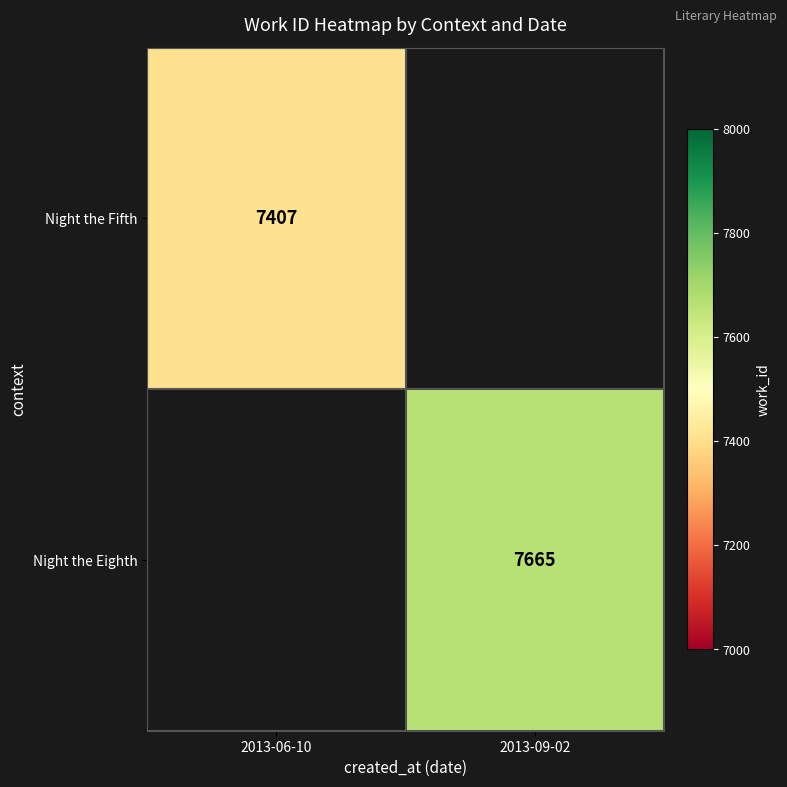

The Night the Eighth series shows 7665 at 2013-09-02. True or false?

True